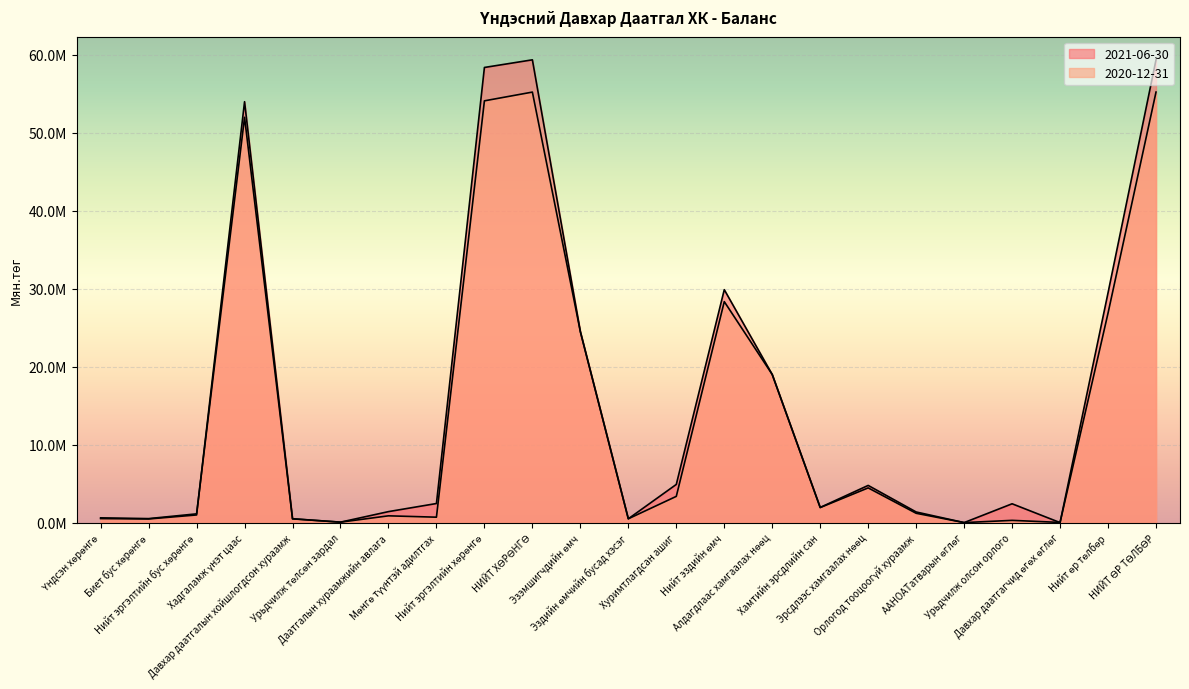

The 2021-06-30 series shows 3539456 at Урьдчилж олсон орлого. True or false?

False